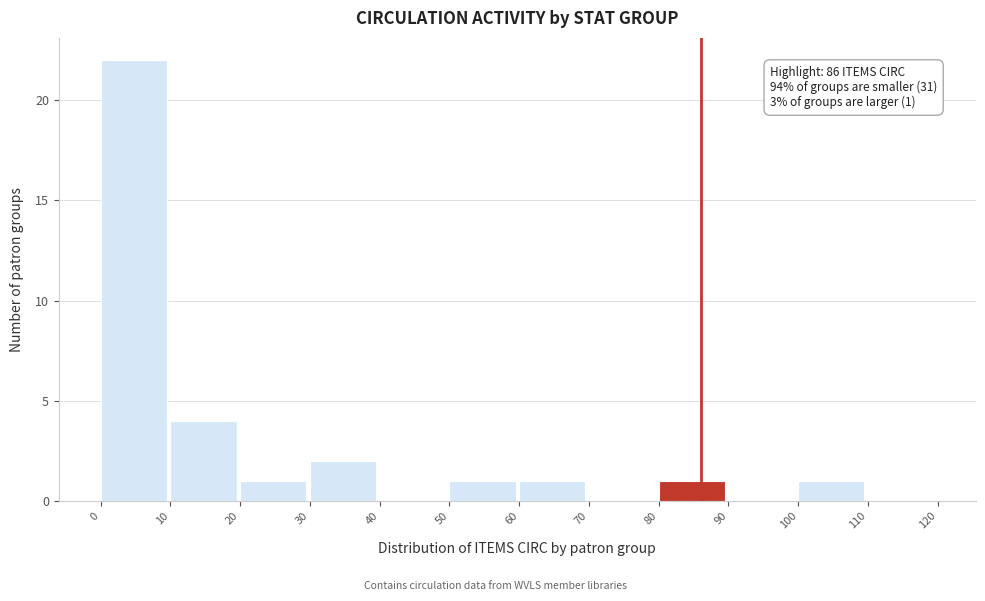

Which range on the x-axis has the tallest bar?

0 to 10